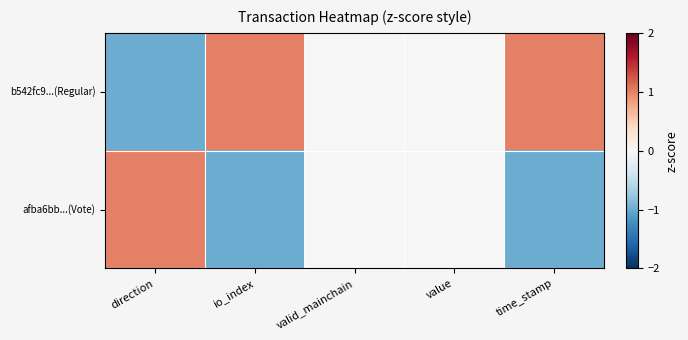

Which series changed the most between io_index and valid_mainchain?

b542fc9...(Regular)